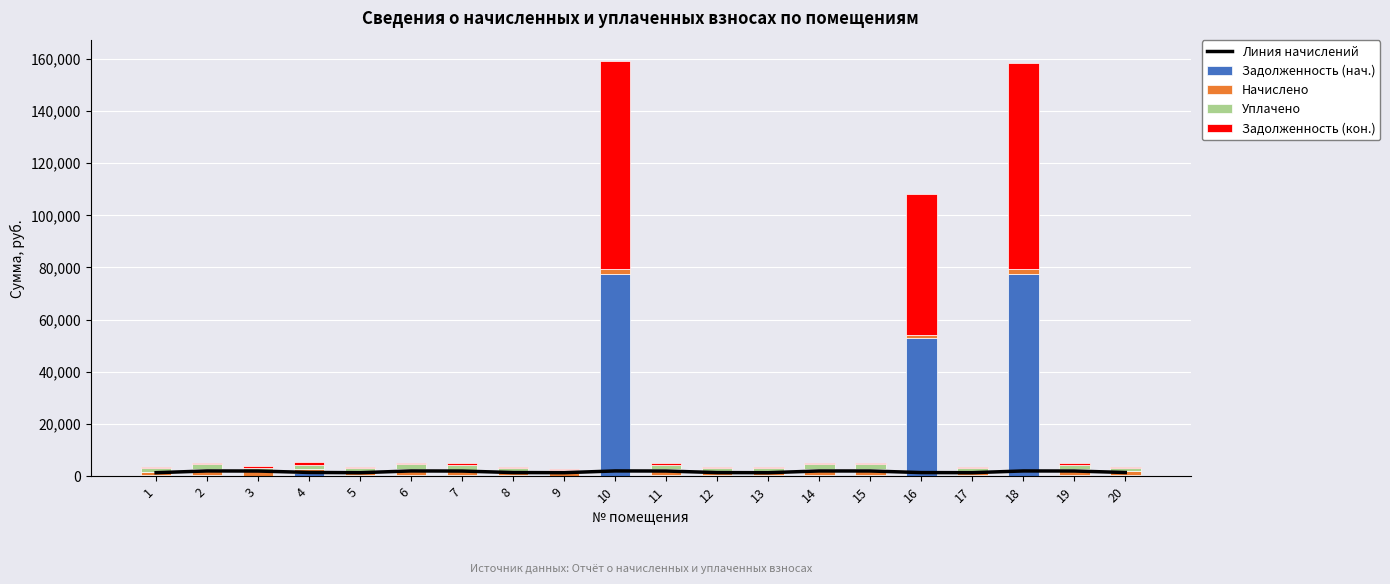

Reading left to right, list all the values displayed in this chart.

Линия начислений: 1305.4	1982.9	1945.6	1401.7	1305.4	1982.9	1939.4	1361.3	1308.5	1986.0	1948.7	1348.9	1305.4	1973.6	1967.4	1352.0	1311.6	1979.8	1958.0	1383.1
Задолженность (нач.): 392.3	595.9	0.0	1265.5	392.3	595.9	582.8	409.1	0.0	77523.7	585.6	405.4	392.3	593.1	591.2	52774.2	394.1	77280.2	588.4	415.6
Начислено: 1305.4	1982.9	1945.6	1401.7	1305.4	1982.9	1939.4	1361.3	1308.5	1986.0	1948.7	1348.9	1305.4	1973.6	1967.4	1352.0	1311.6	1979.8	1958.0	1383.1
Уплачено: 1262.5	1917.8	1297.1	1730.9	1262.5	1917.8	1875.7	1316.6	1179.6	0.0	1884.8	1304.6	1262.5	1908.9	1902.8	0.0	1268.5	0.0	1893.8	1337.7
Задолженность (кон.): 435.1	661.0	648.5	934.5	435.1	661.0	646.5	453.8	128.8	79509.7	649.6	449.6	435.1	657.9	655.8	54126.1	437.2	79260.0	652.7	461.0